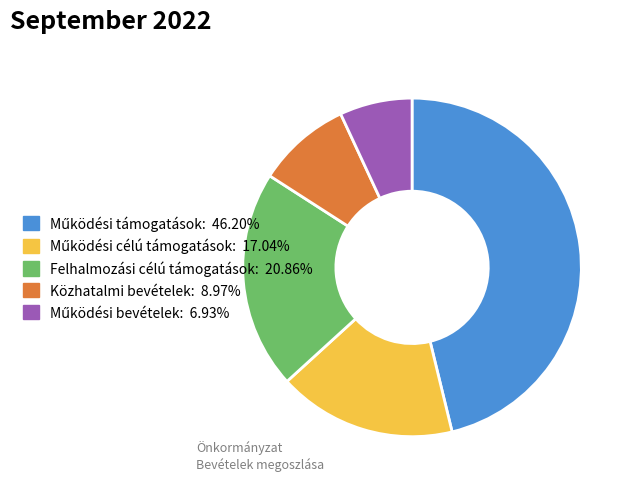

Is there any slice that represents more than half of the pie?

No